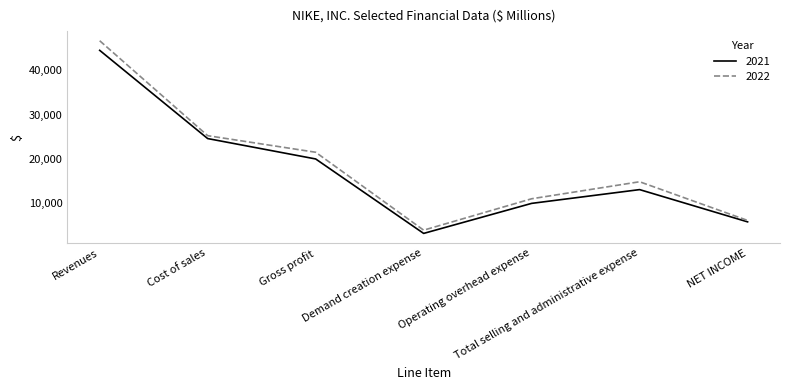

Which series has the largest range (max minus min)?

2022